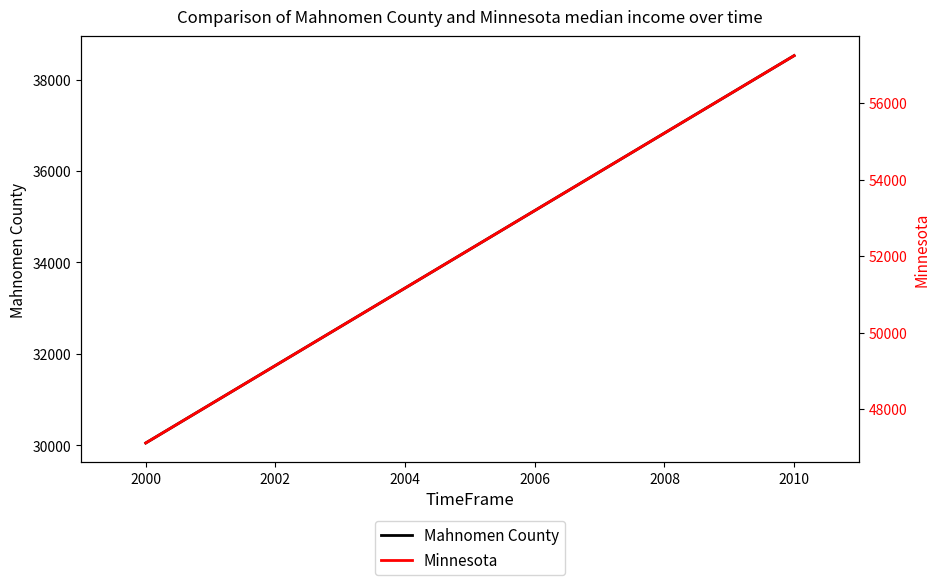

Reading left to right, extract all data points from this chart.

Mahnomen County: 30053	38523
Minnesota: 47111	57243